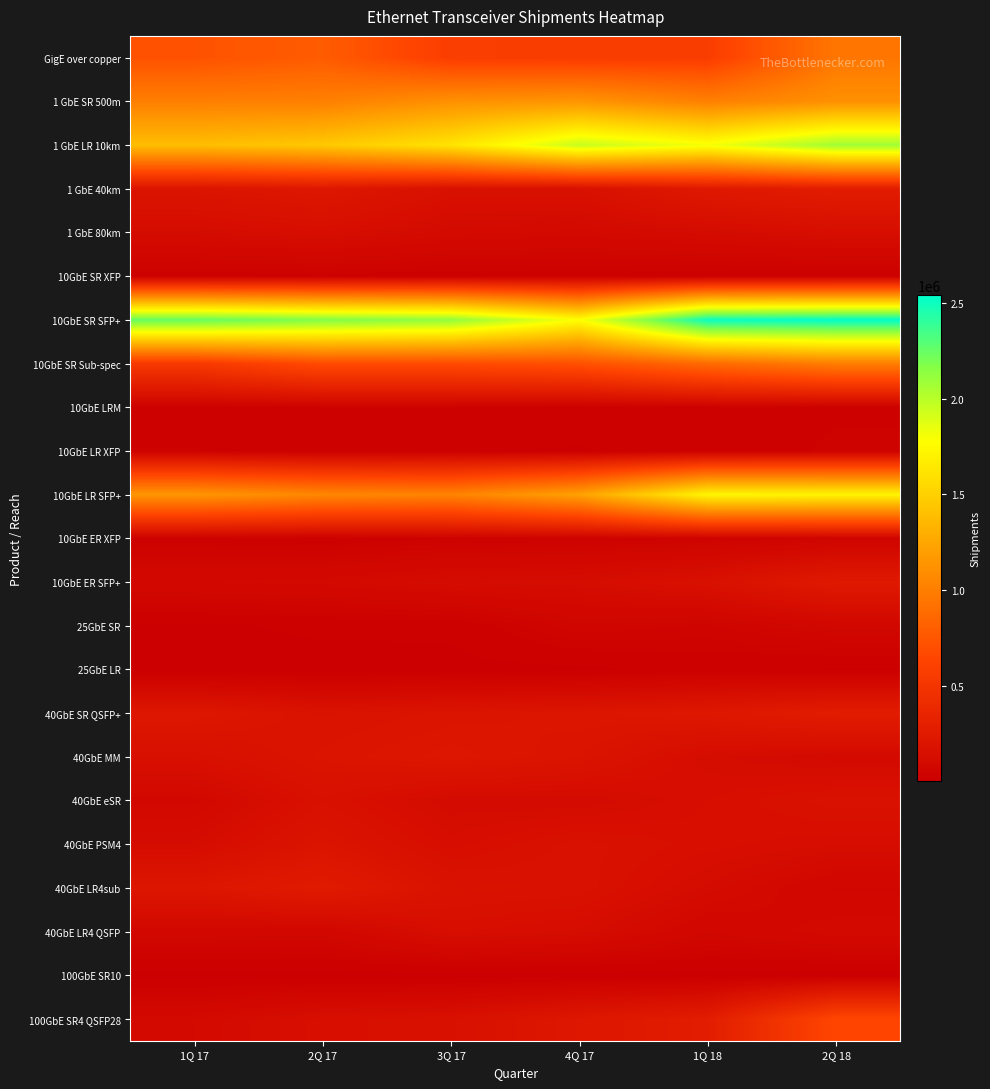

What is the difference between the highest and lowest values at 2Q 17?

2173363